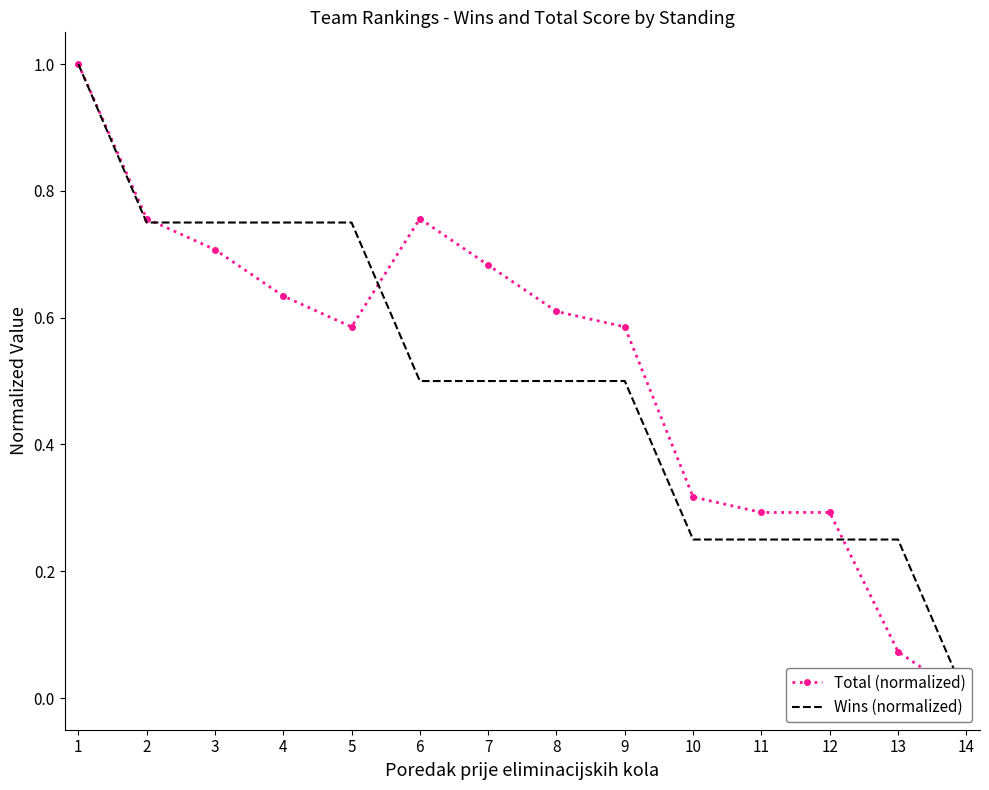

What is the value of the Total (normalized) point at the 2nd from the left?

0.8